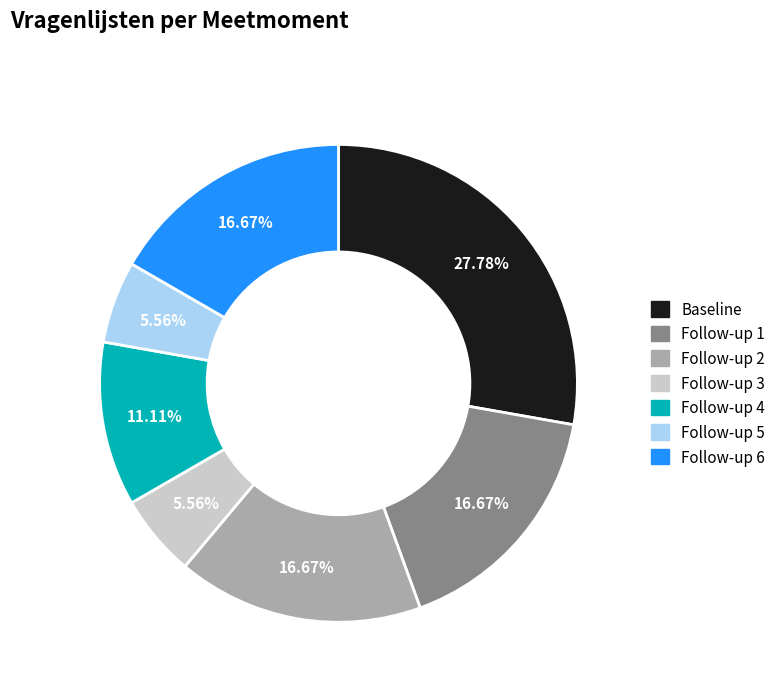

Which slice is the largest?

Baseline